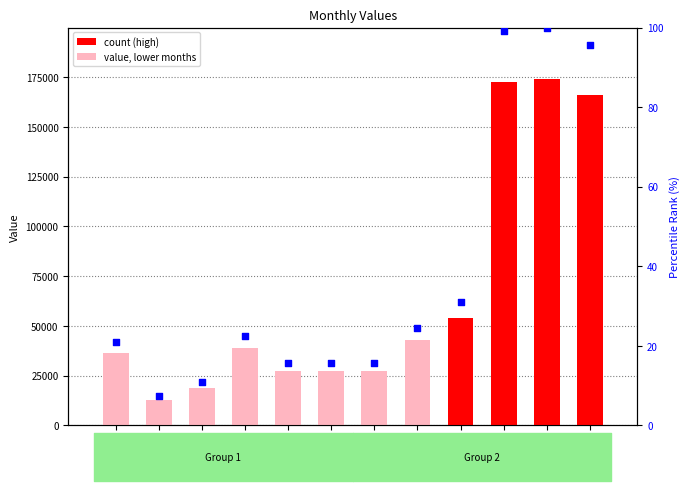

Which series reaches the minimum Y coordinate?

percentile rank within the sample